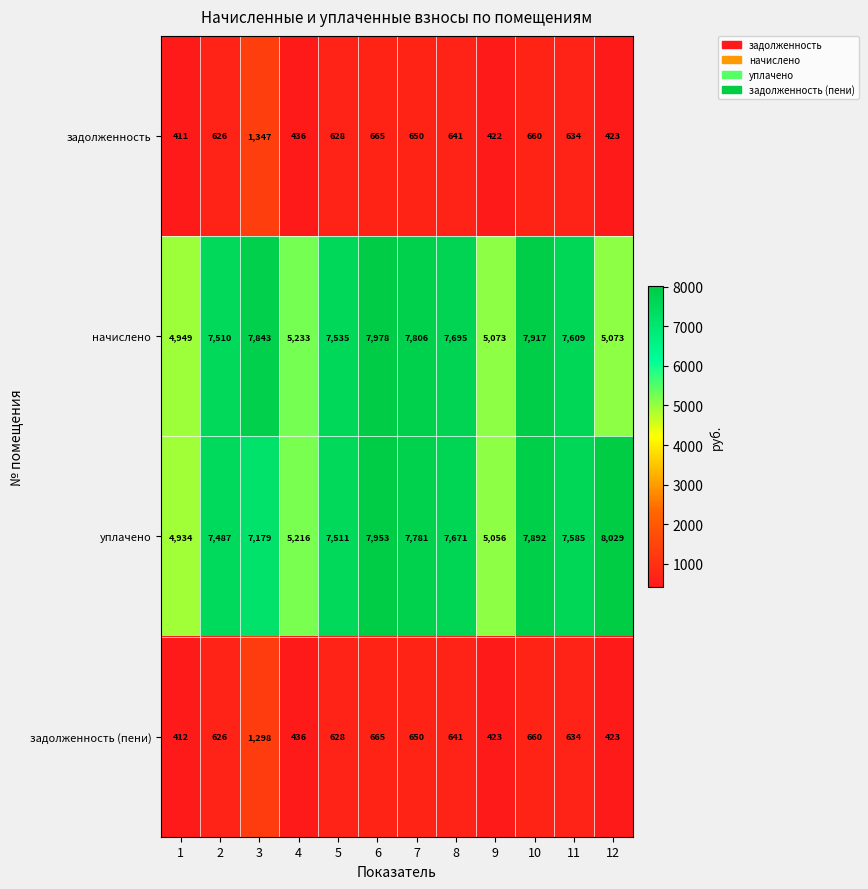

True or false: начислено has a value of 7843 at 3.

True